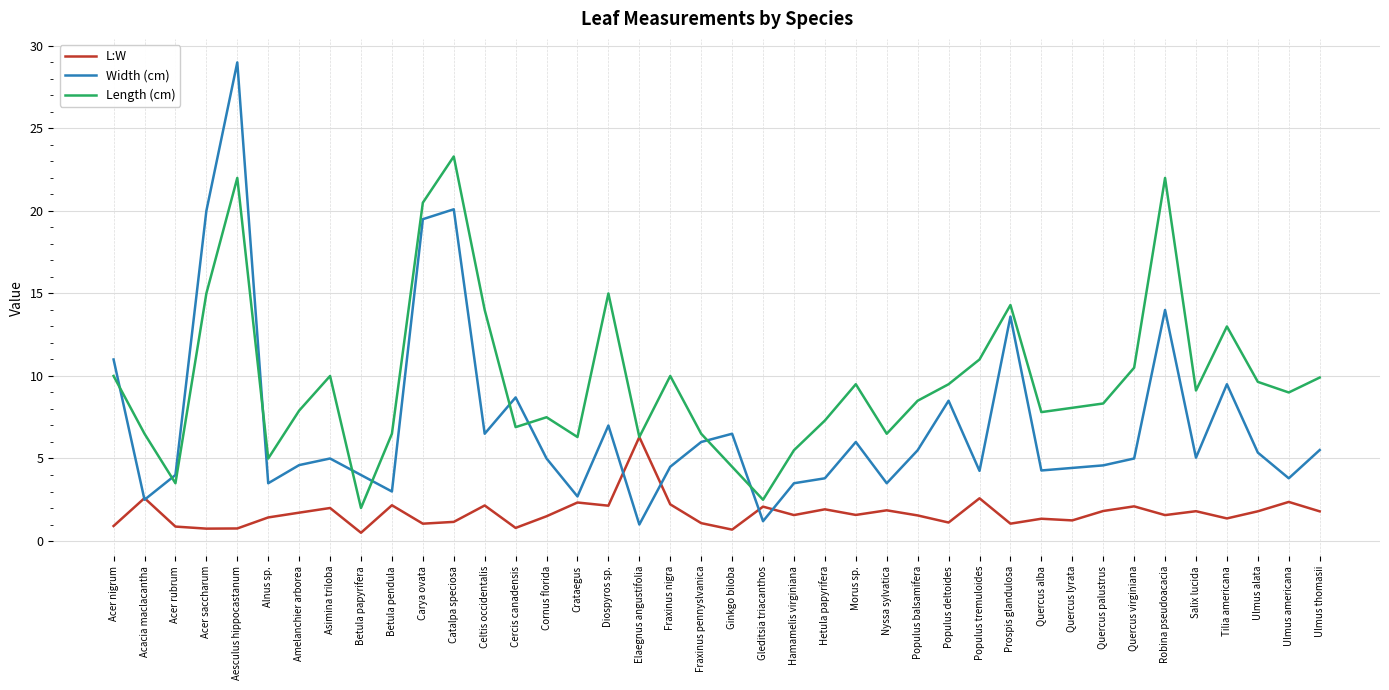

What is the minimum value shown in the chart?

0.5